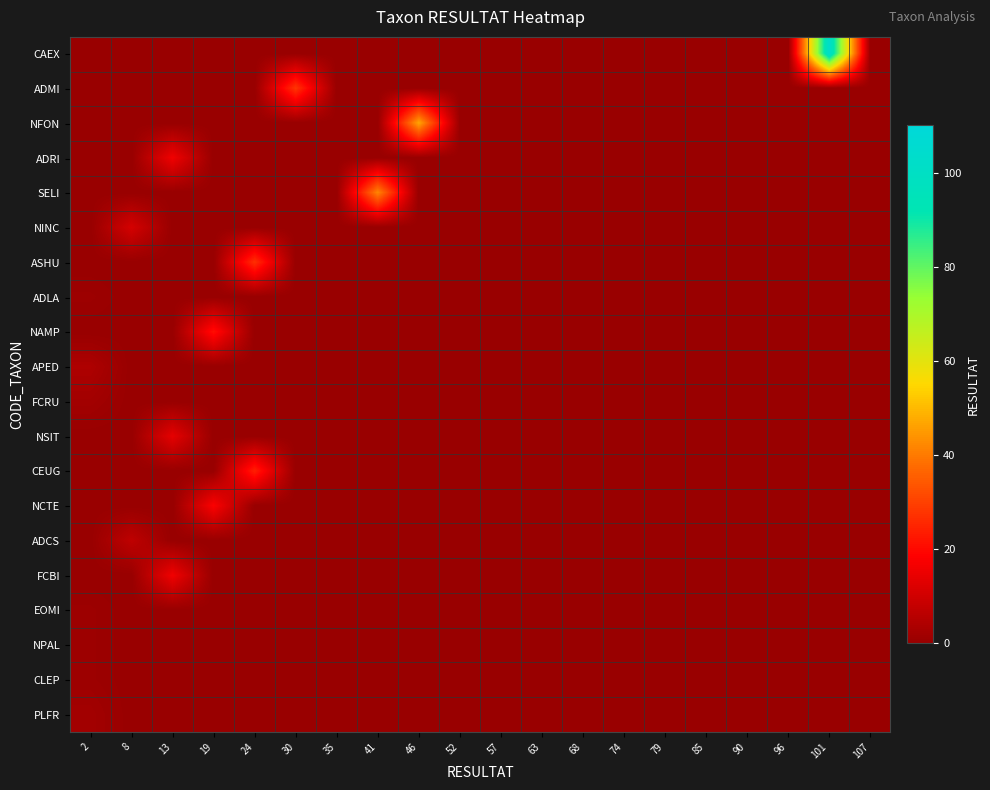

At which category is the sum across all series the highest?

101